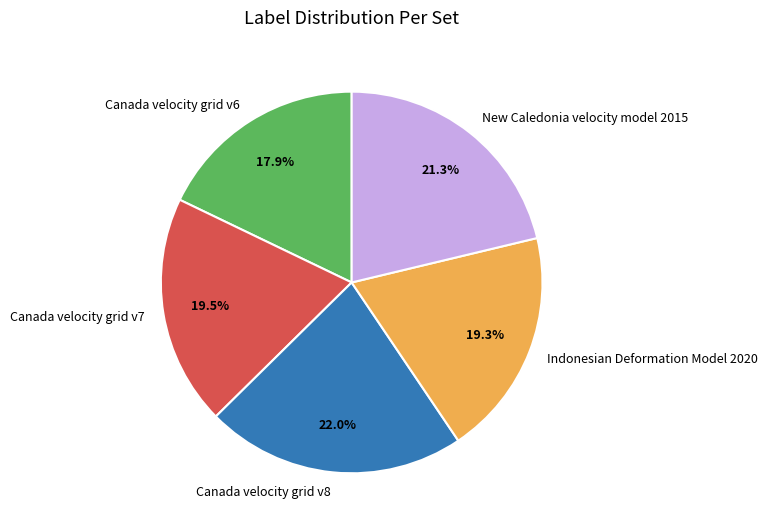

Which slice is the smallest?

Canada velocity grid v6